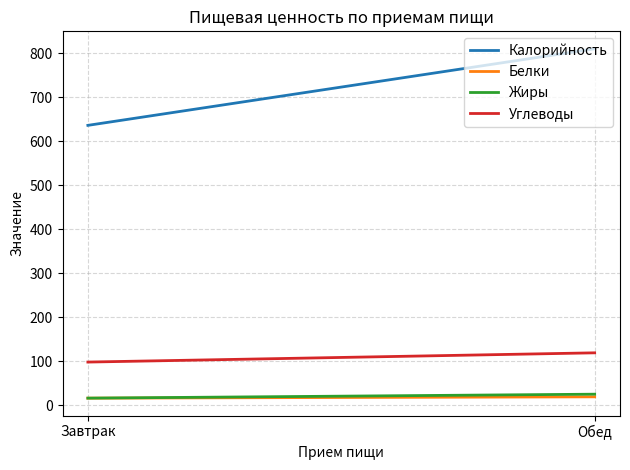

What is the total value across all series at Обед?

973